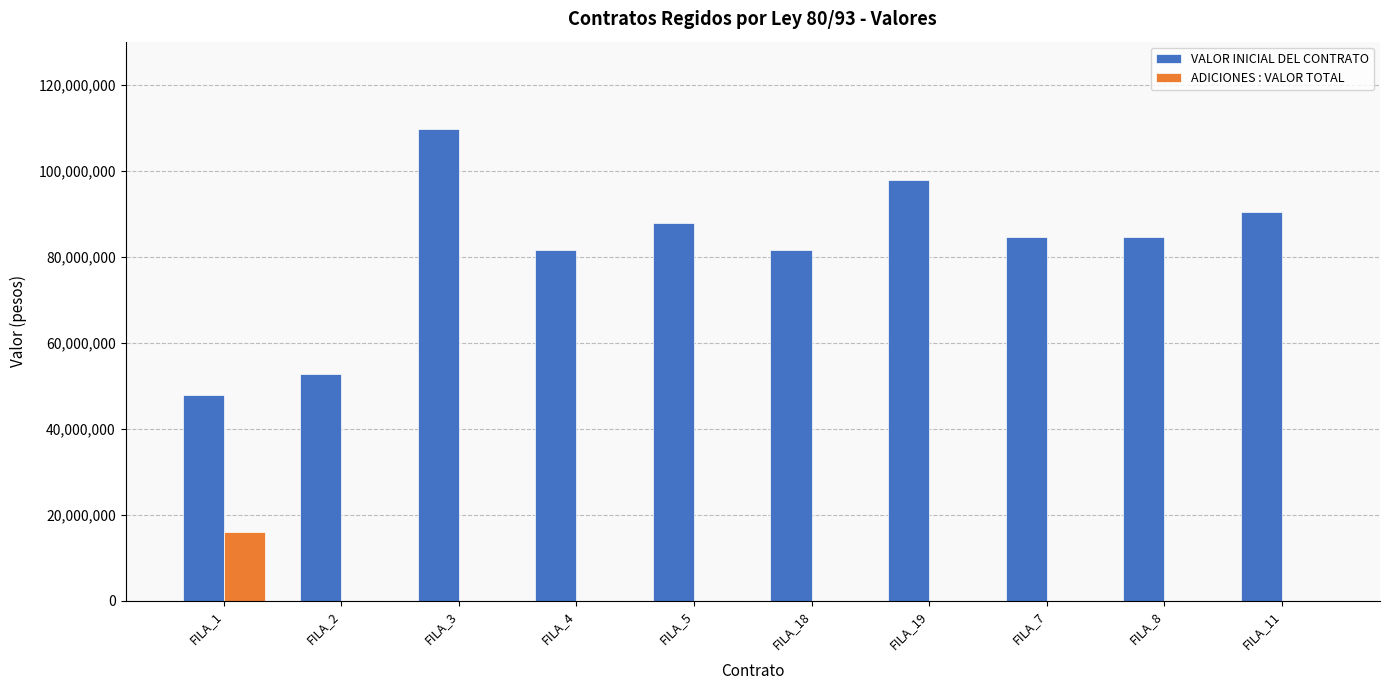

At which category is the sum across all series the highest?

FILA_3